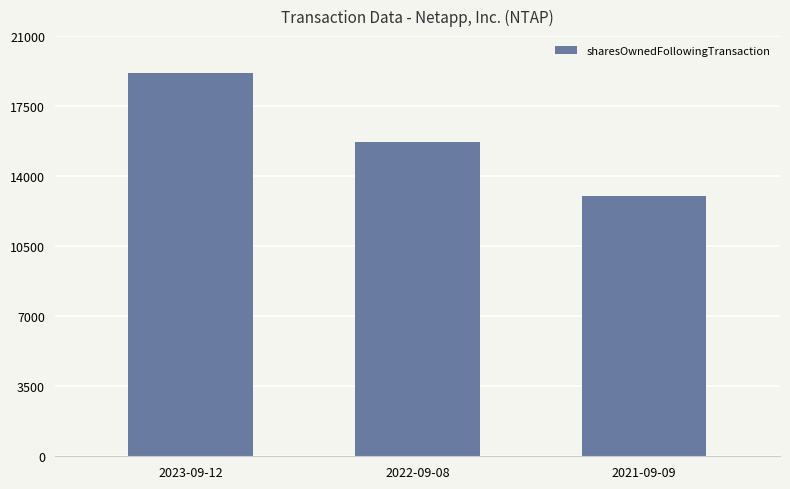

Is it true that the value at 2023-09-12 is 19150?

True